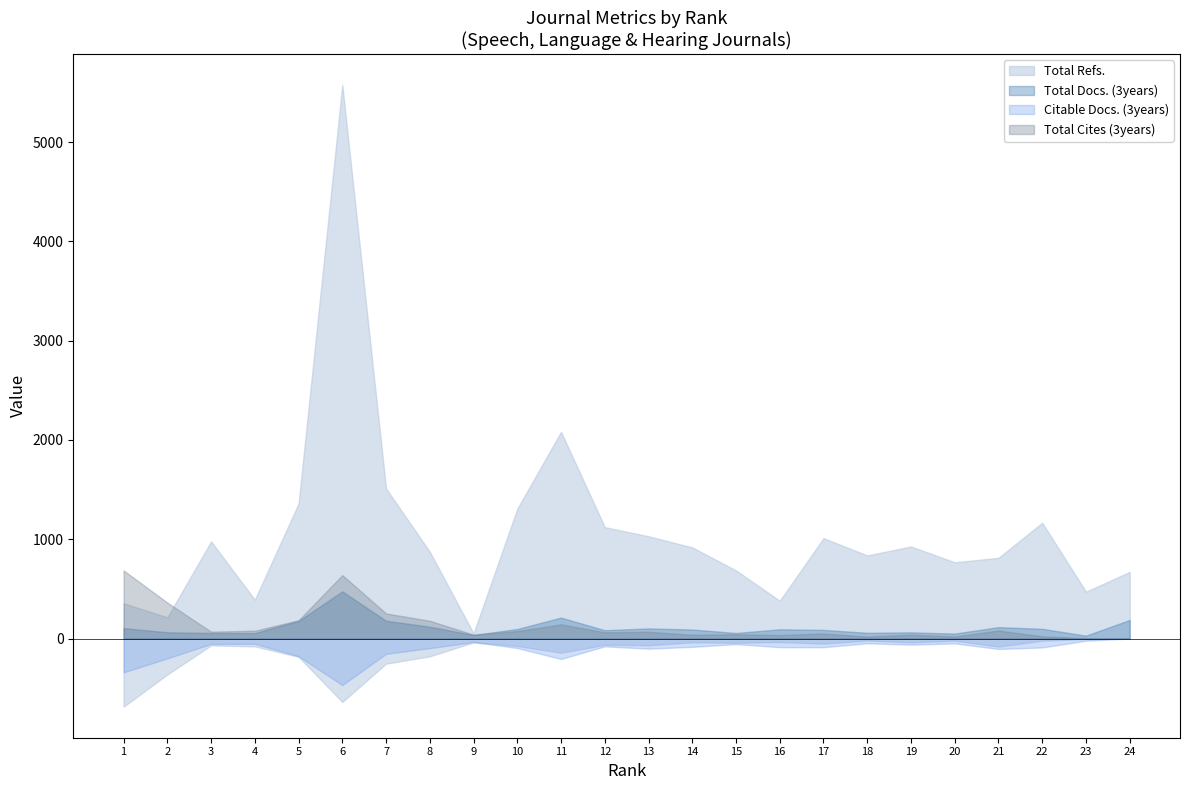

Between 13 and 23, which series saw the biggest shift?

Total Refs.